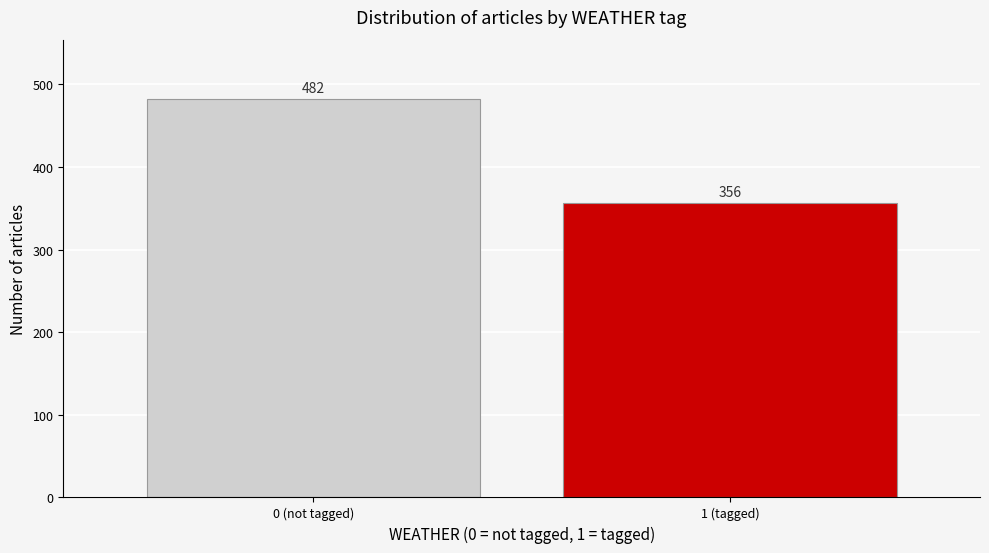

Reading right to left, extract all data points from this chart.

356	482